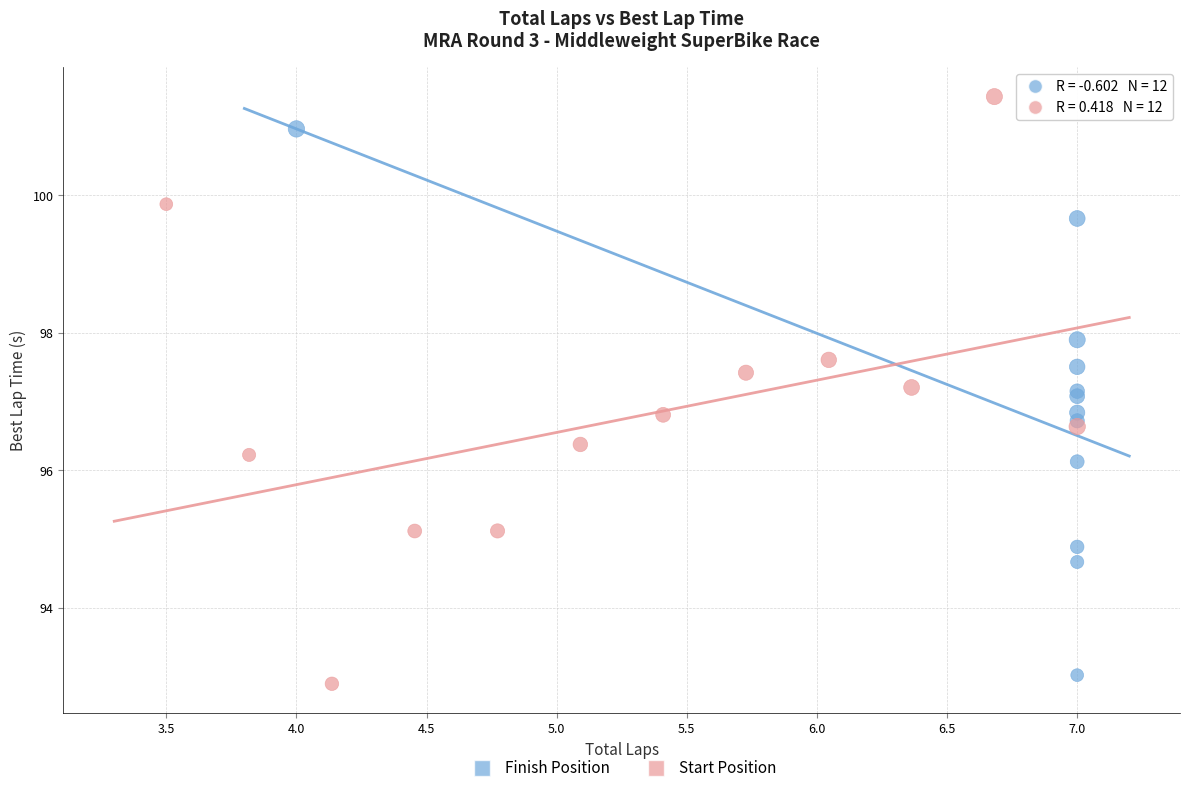

Which series has the largest Y range (max minus min)?

Start Position